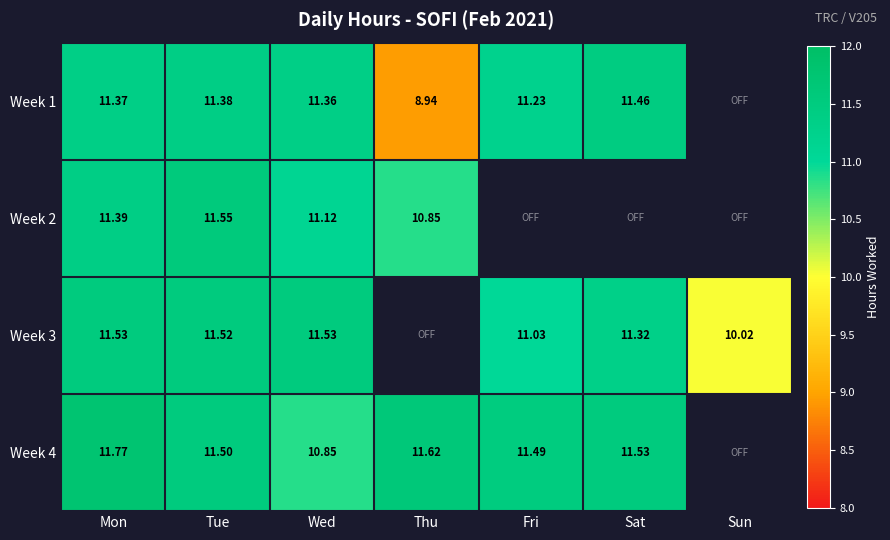

At which category is the sum across all series the highest?

Mon